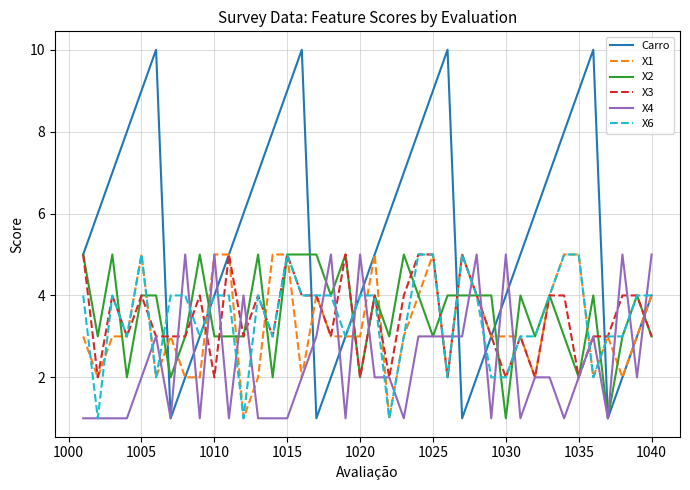

Which series has the largest total across all categories?

Carro